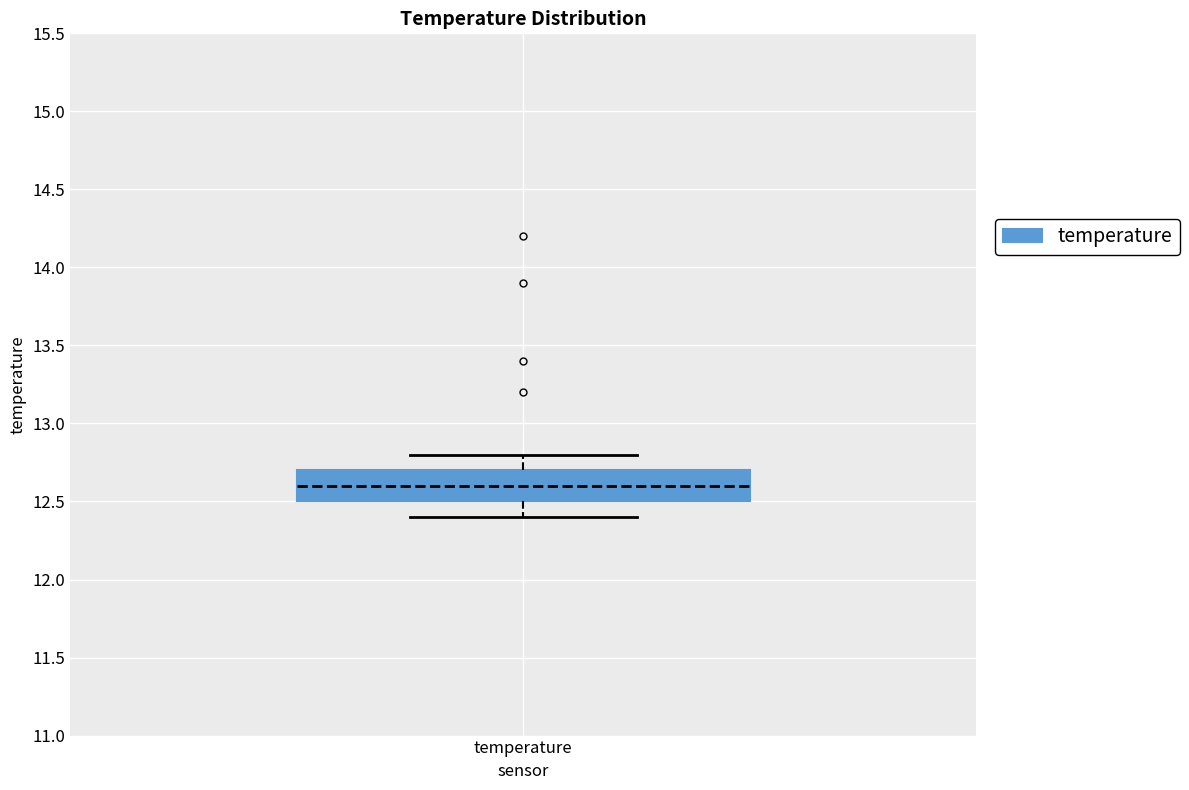

Read this box plot against the y-axis: the position of the median line, the range covered by the box, and the ends of both whiskers. The values are not printed on the chart, so give them approximately, as read against the axis.

median 12.6, box 12.5 to 12.7, whiskers 12.4 to 12.8